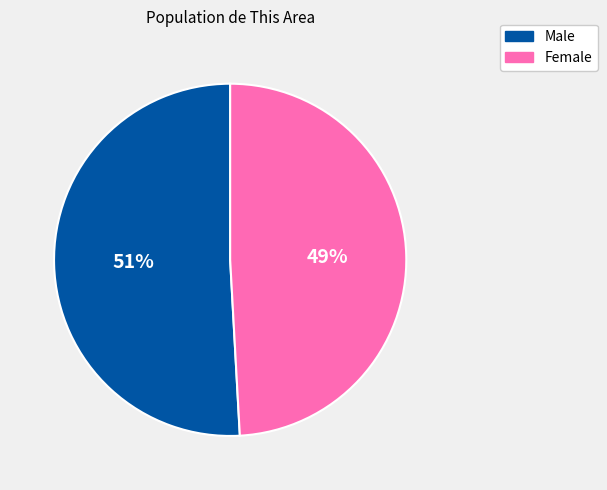

To the nearest percent, what percentage of the pie is Female?

49%